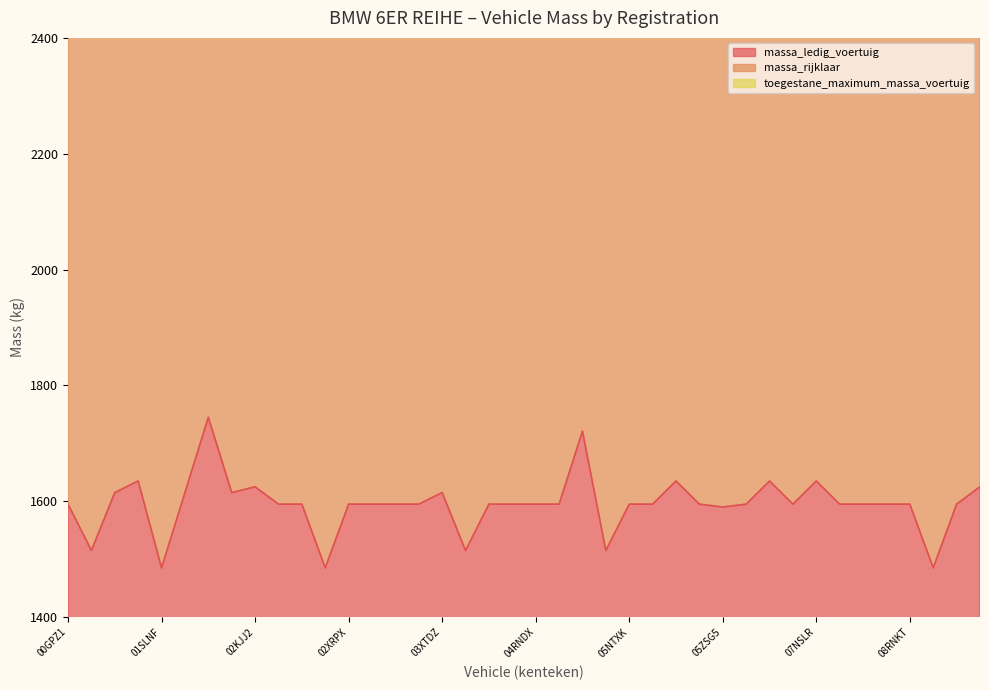

At which label does massa_rijklaar reach its minimum?

01SLNF